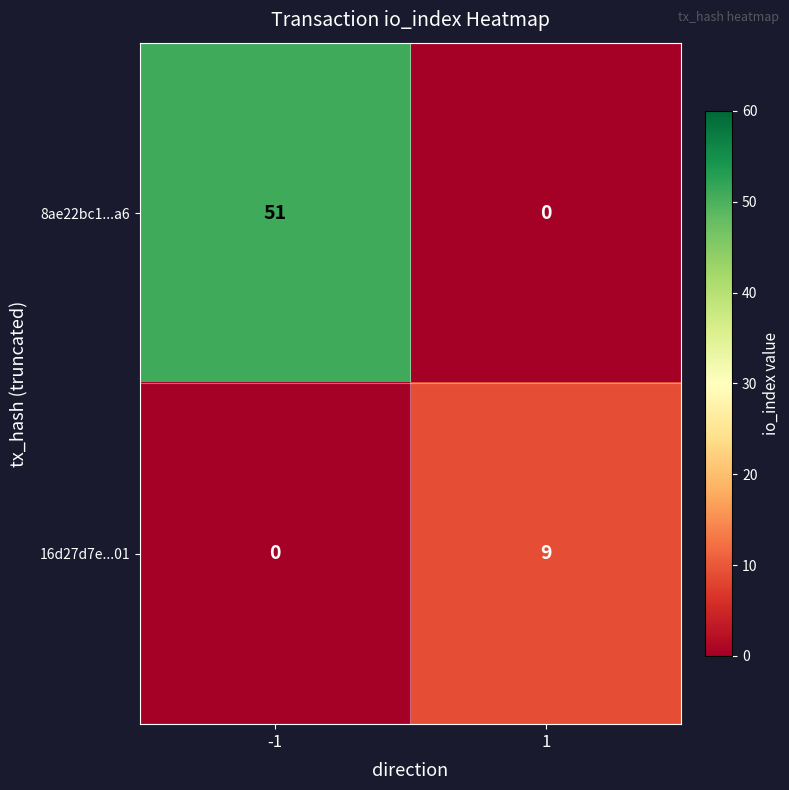

How many data points in 16d27d7e...01 are less than 9?

1